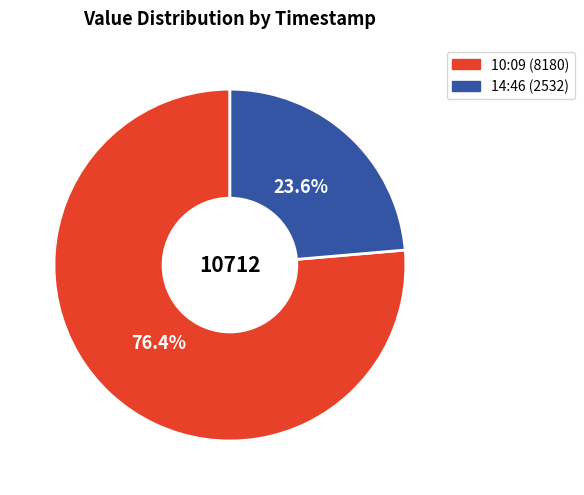

Is there a majority slice in this chart?

Yes